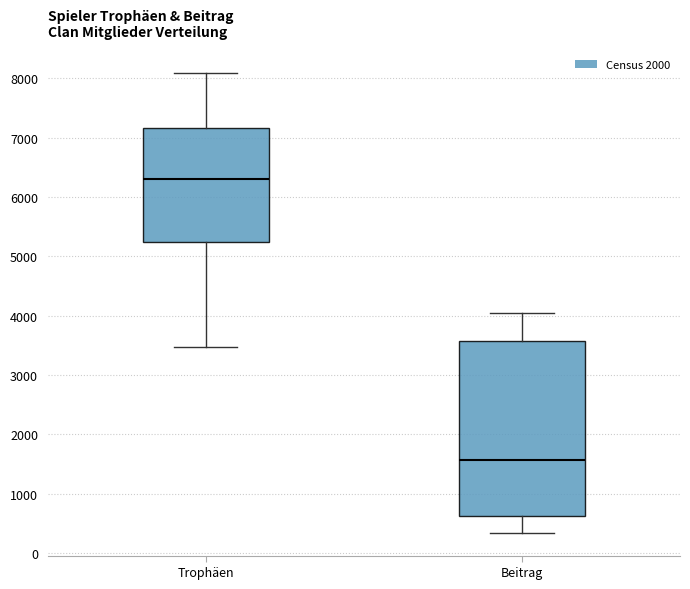

Comparing the boxes themselves (not the whiskers), which one is the tallest?

Beitrag